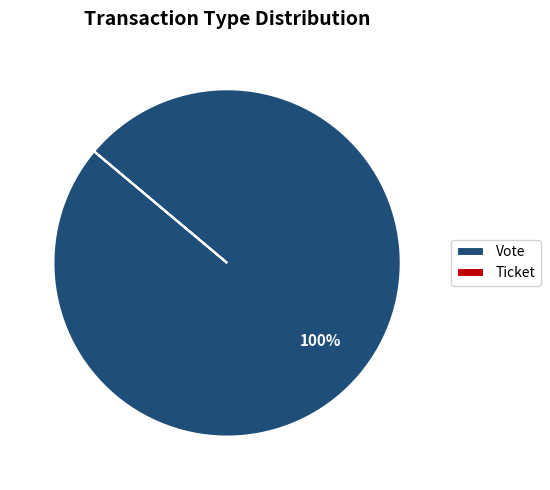

What percentage is the Vote slice, to the nearest percent?

100%